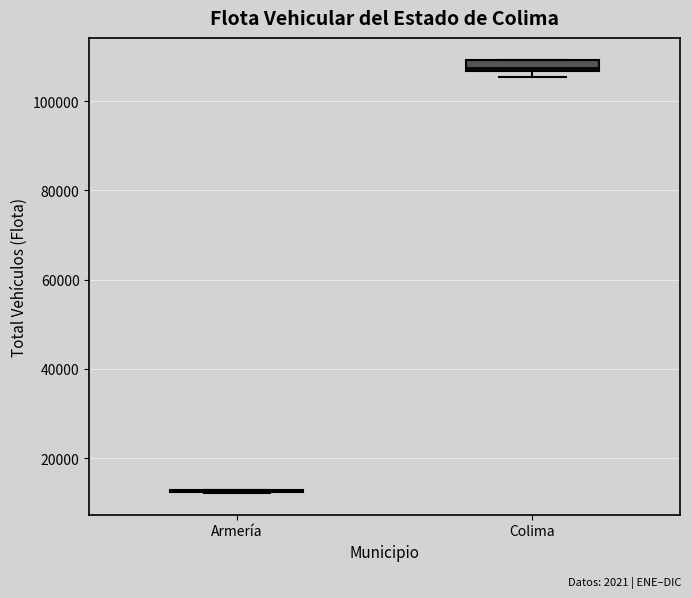

Where is the lower edge of the box for Colima on the y-axis? The values are not printed on the chart, so give them approximately, as read against the axis.

106000